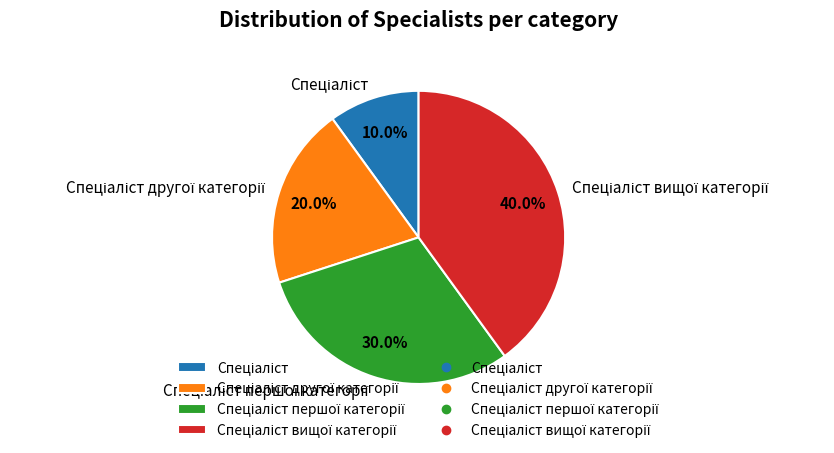

Does any single category account for the majority?

No